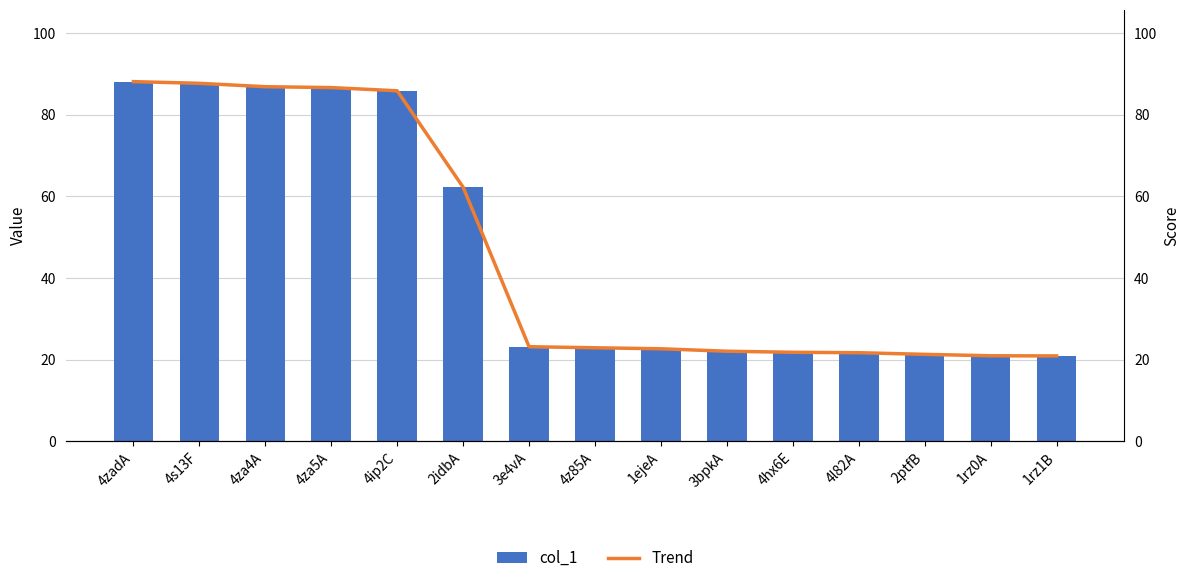

Which series has the widest spread of values?

col_1